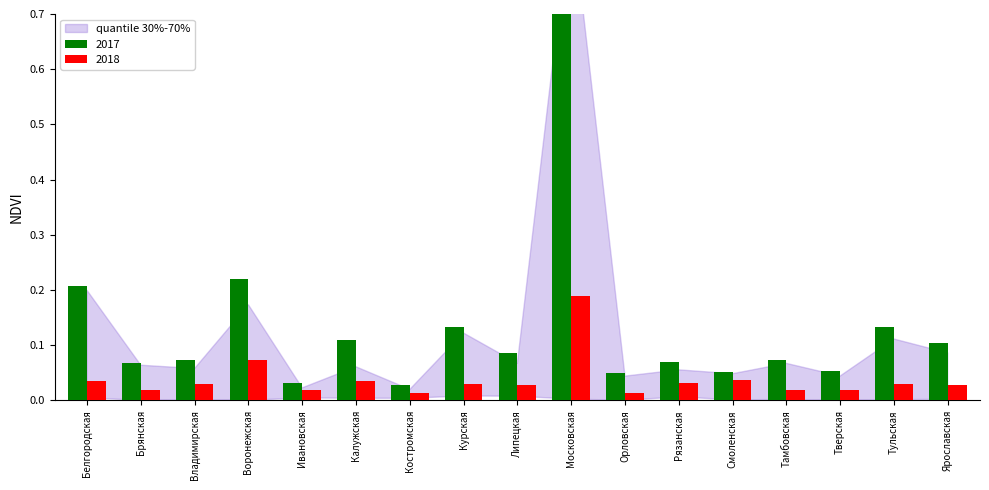

Which has a higher value, Ярославская or Брянская?

Ярославская